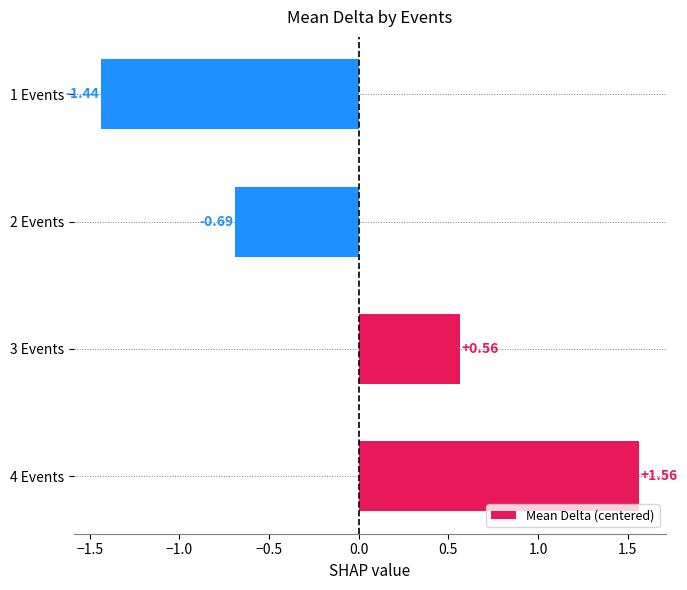

Which has a higher value, 4 Events or 3 Events?

4 Events